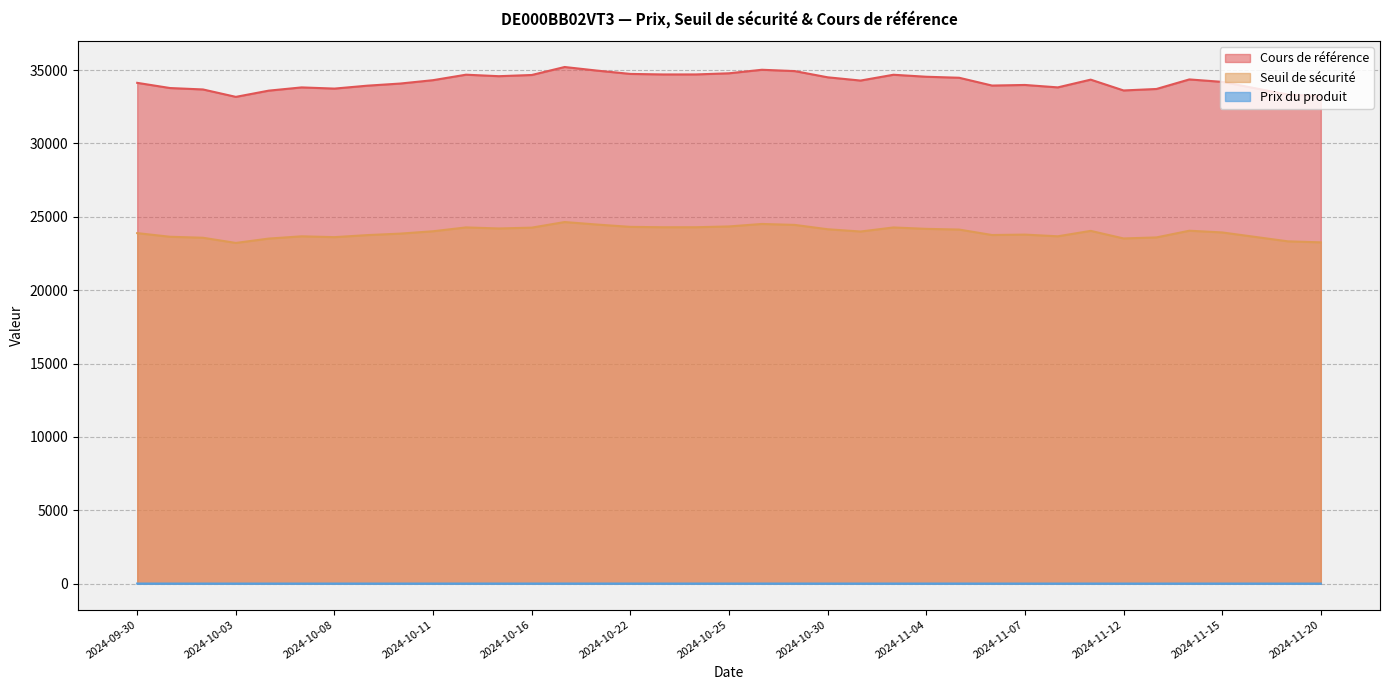

Where is the first local minimum for Cours de référence?

2024-10-03